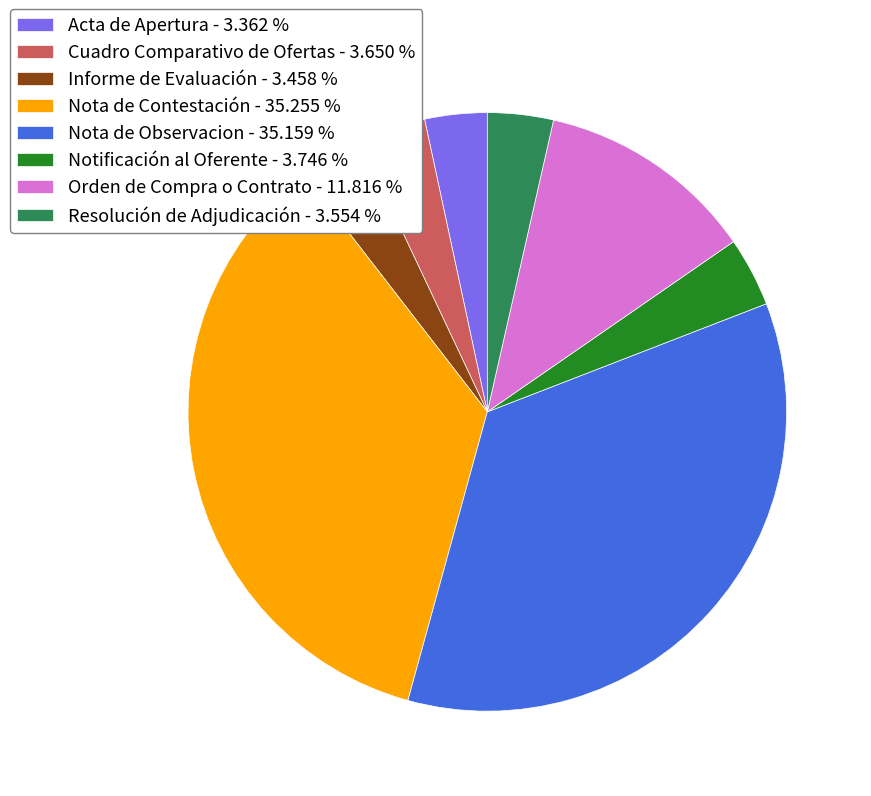

How many slices are in this pie chart?

8